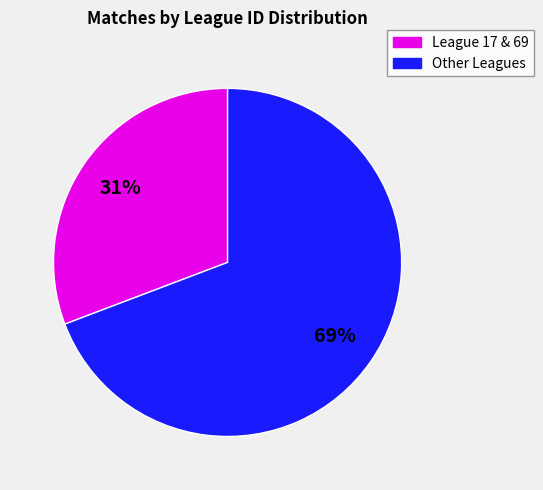

How many slices are in this pie chart?

2